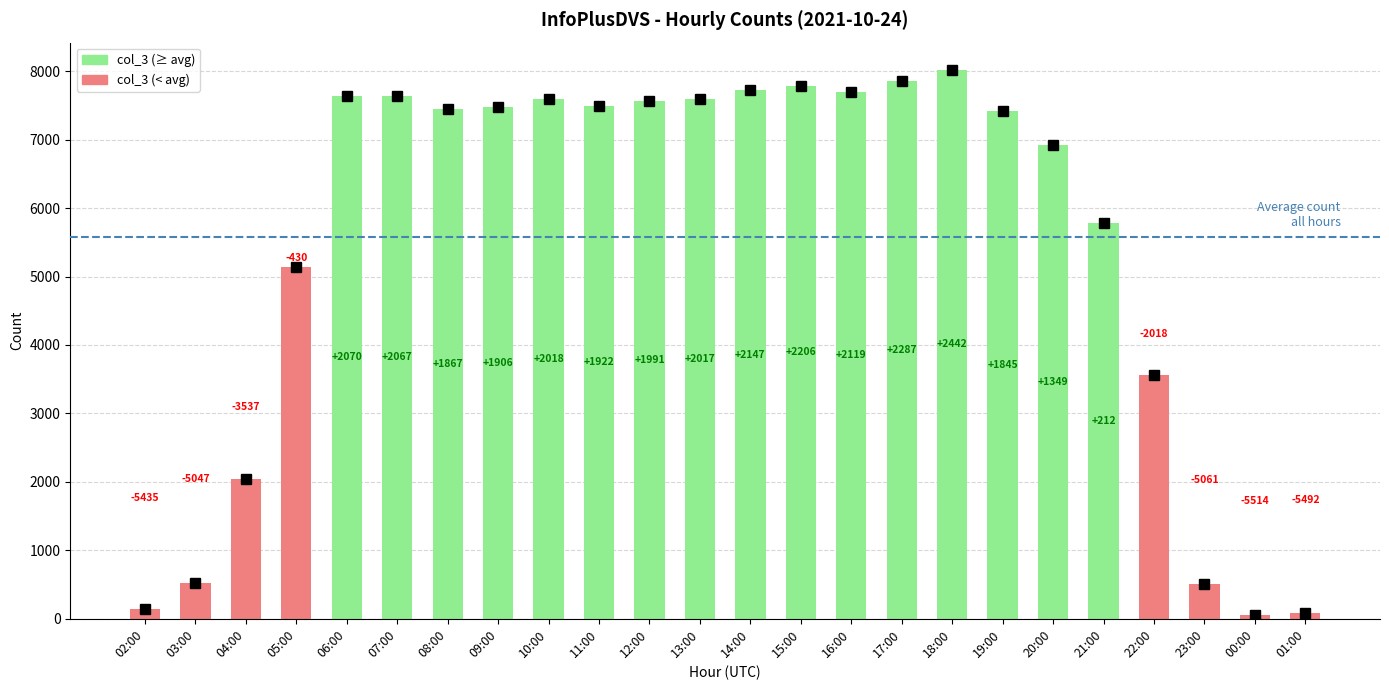

List the labels in order of value, largest first.

18:00, 17:00, 15:00, 14:00, 16:00, 06:00, 07:00, 10:00, 13:00, 12:00, 11:00, 09:00, 08:00, 19:00, 20:00, 21:00, 05:00, 22:00, 04:00, 03:00, 23:00, 02:00, 01:00, 00:00